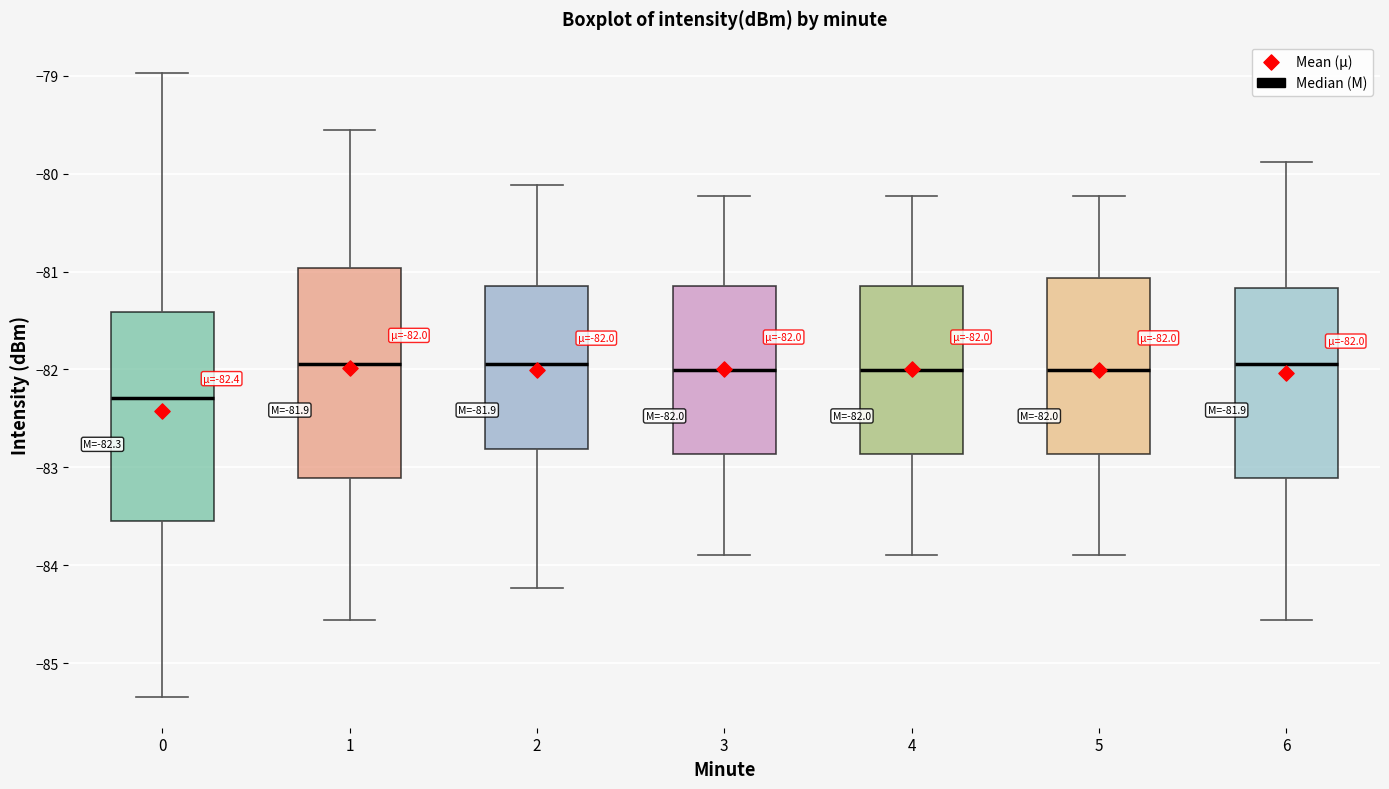

Which box has the lowest median line?

0